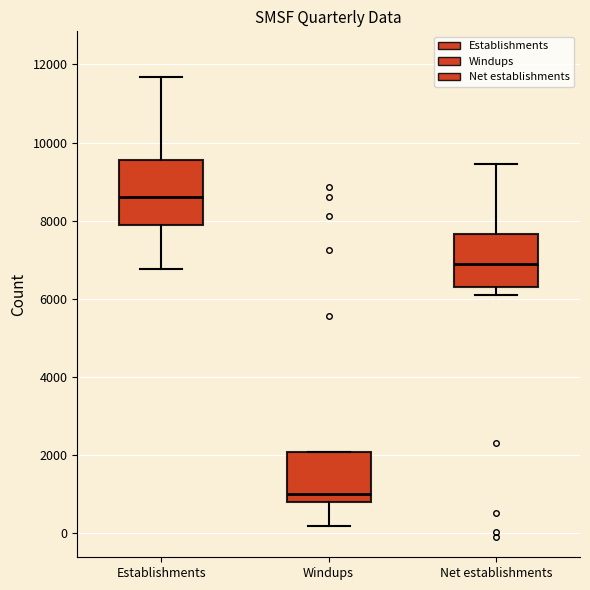

Which box's median line is the highest?

Establishments